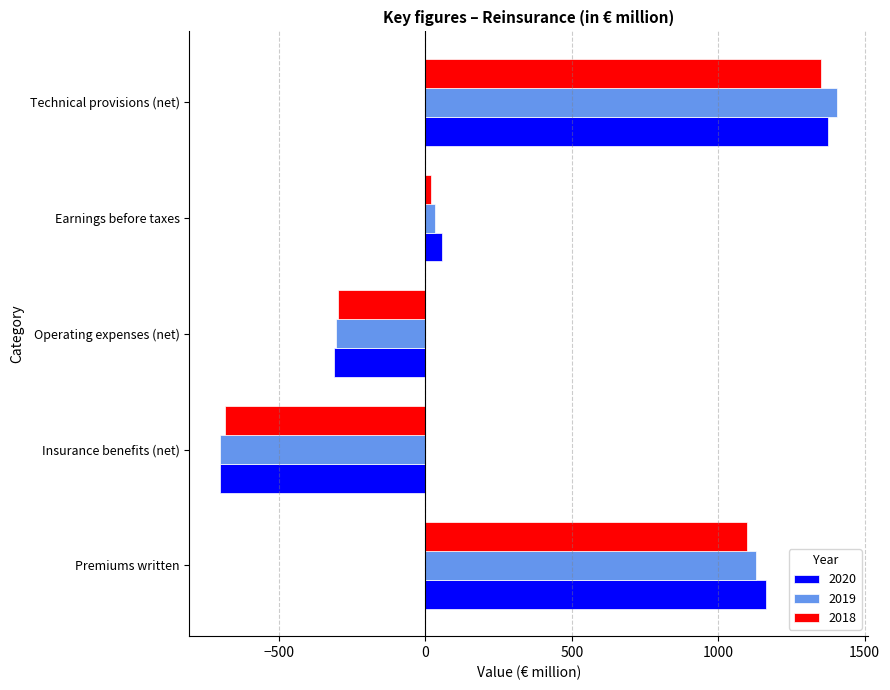

What is the maximum value shown in the chart?

1406.4